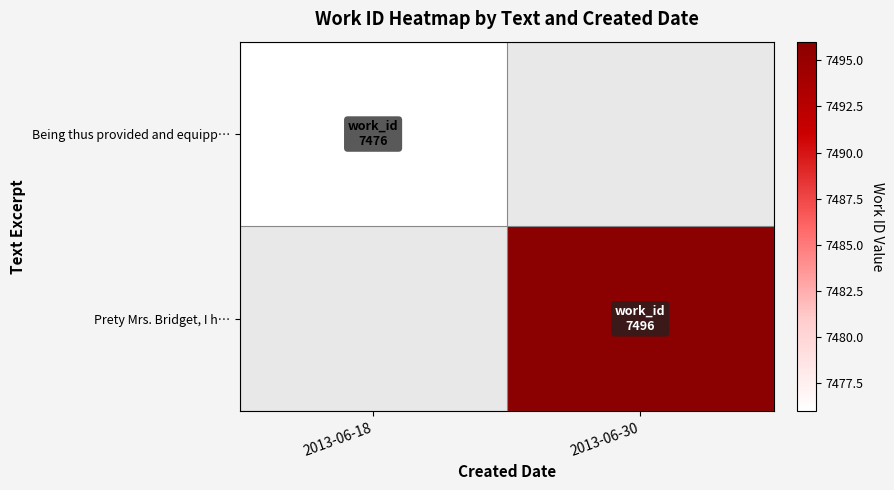

The Being thus provided and equipp… series shows 7476.0 at 2013-06-18. True or false?

True